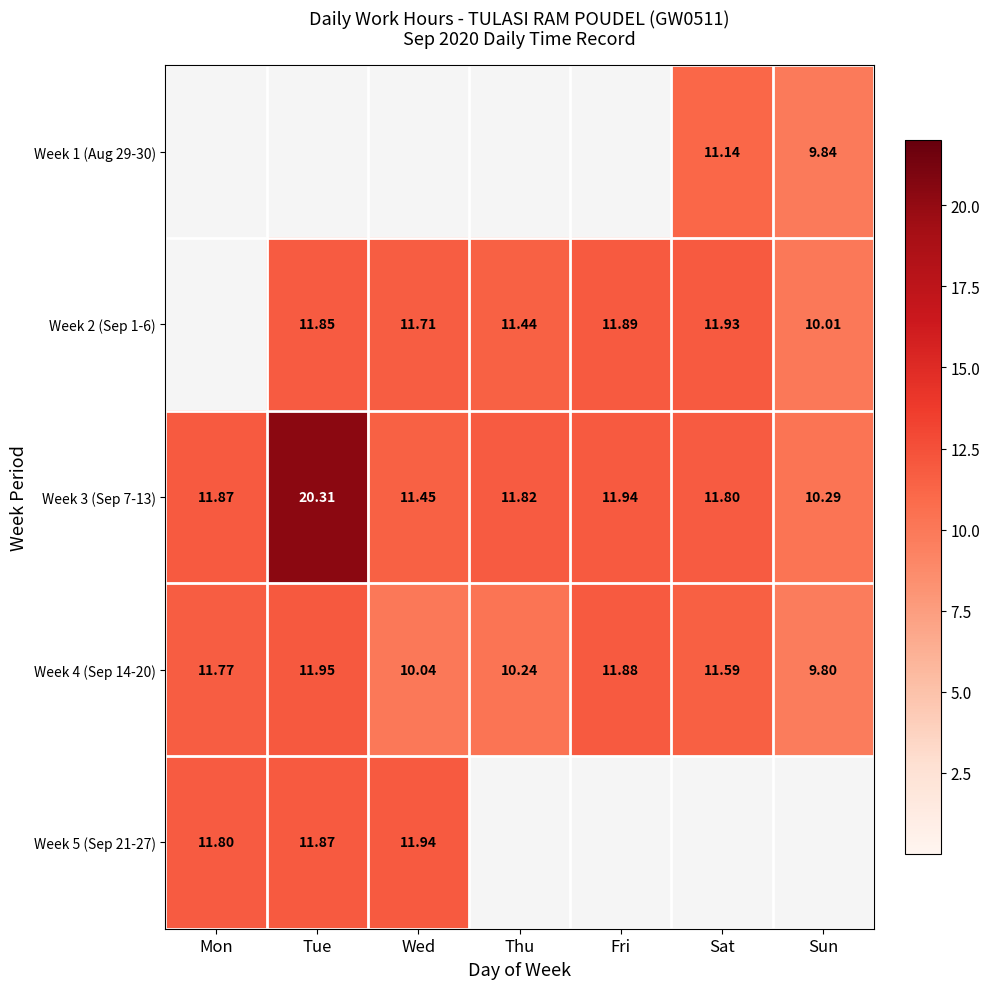

At which label does Week 3 (Sep 7-13) reach its minimum?

Sun